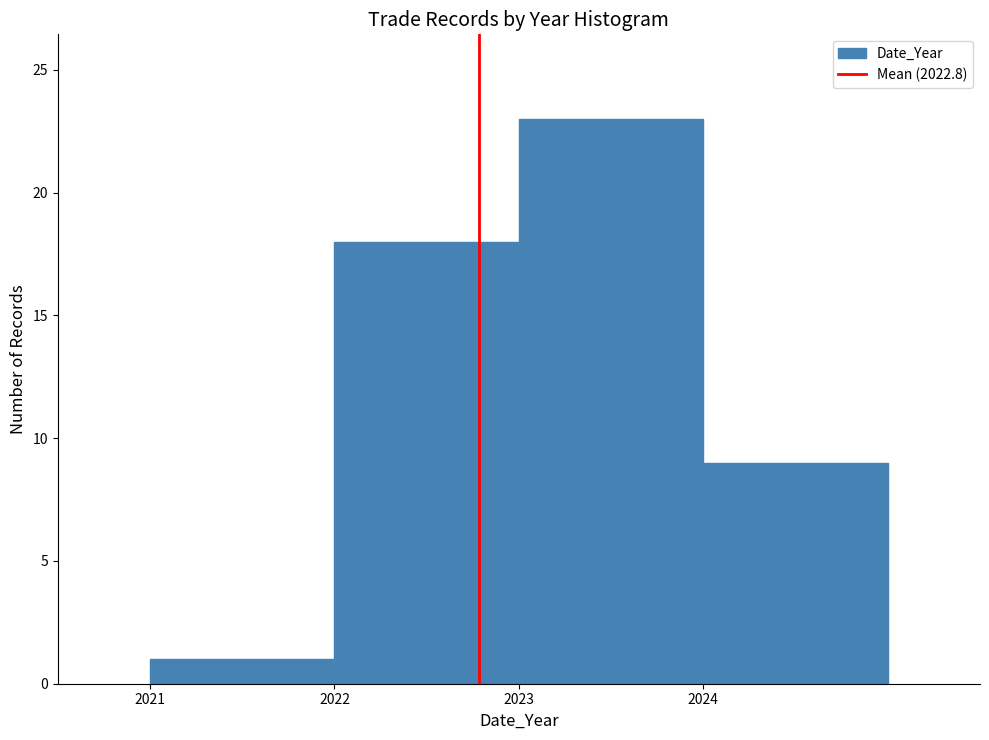

Reading left to right, list every bar in this chart as the range it spans on the x-axis followed by its height. The values are not printed on the chart, so give them approximately, as read against the axis.

2021 to 2022: 1
2022 to 2023: 18
2023 to 2024: 23
2024 to 2025: 9